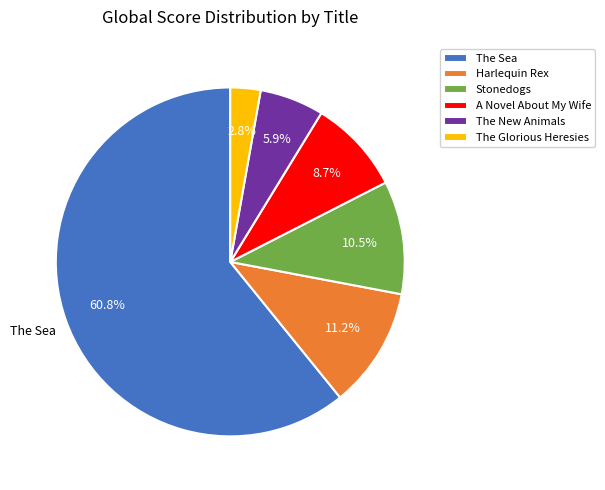

To the nearest percent, what is the average slice percentage?

17%